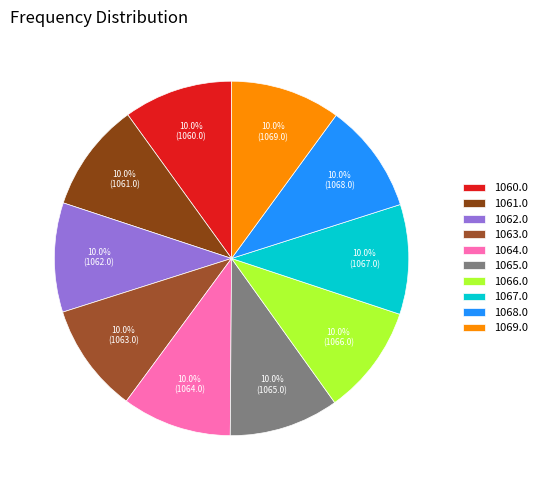

To the nearest percent, what is the combined percentage of 1062.0 and 1065.0?

20%